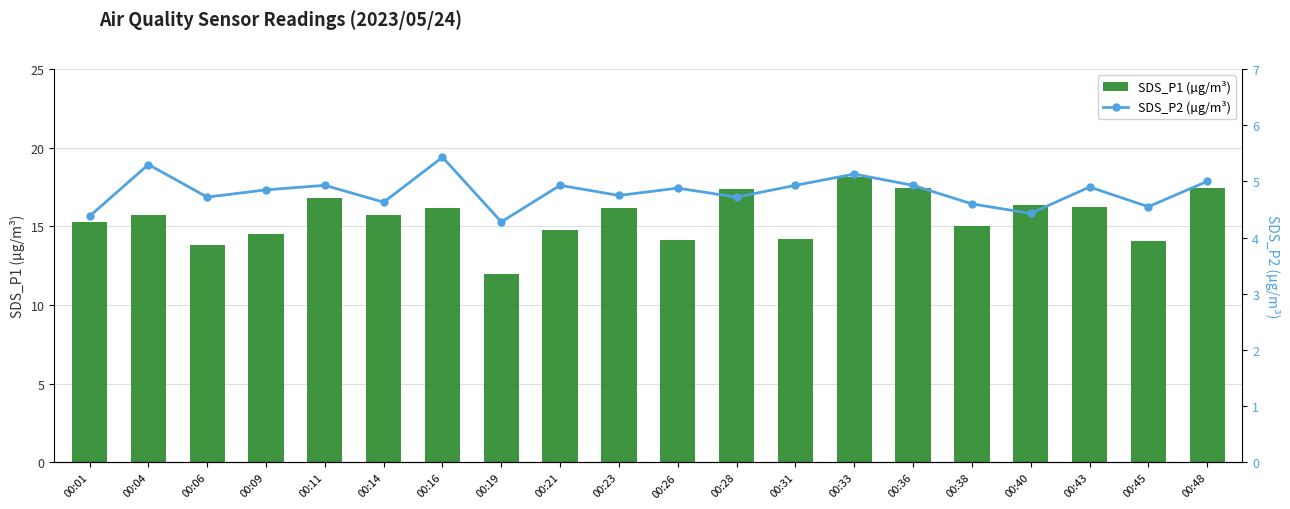

List the labels in order of SDS_P2 (µg/m³) value, smallest first.

00:19, 00:01, 00:40, 00:45, 00:38, 00:14, 00:06, 00:28, 00:23, 00:09, 00:26, 00:43, 00:11, 00:21, 00:31, 00:36, 00:48, 00:33, 00:04, 00:16